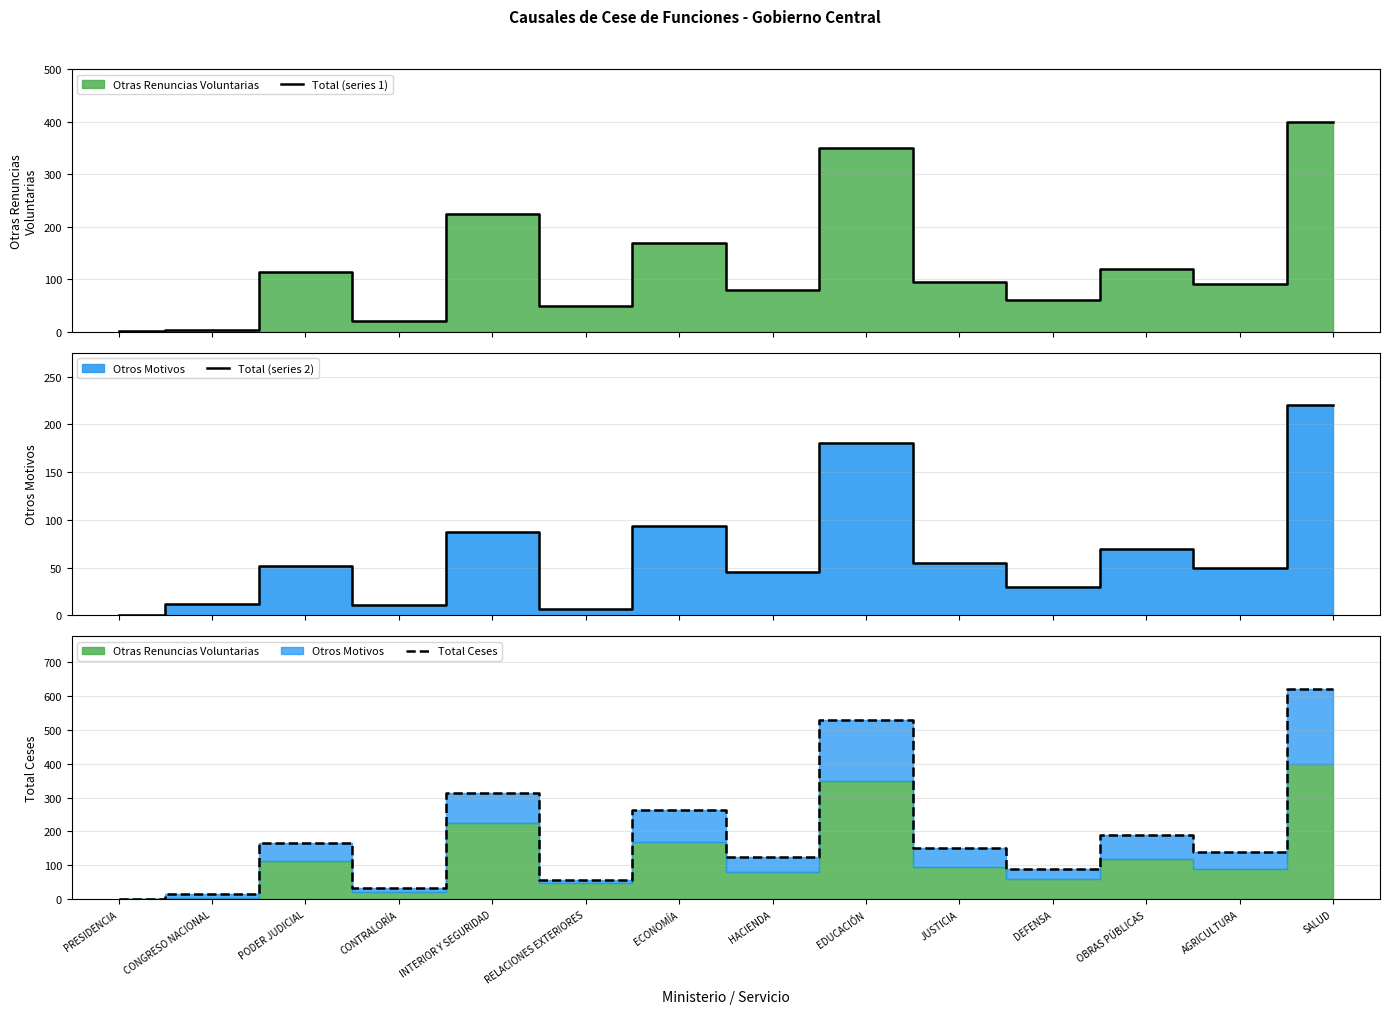

Rank the series at OBRAS PÚBLICAS from highest to lowest value.

Total Ceses, Total (series 1), Total (series 2)